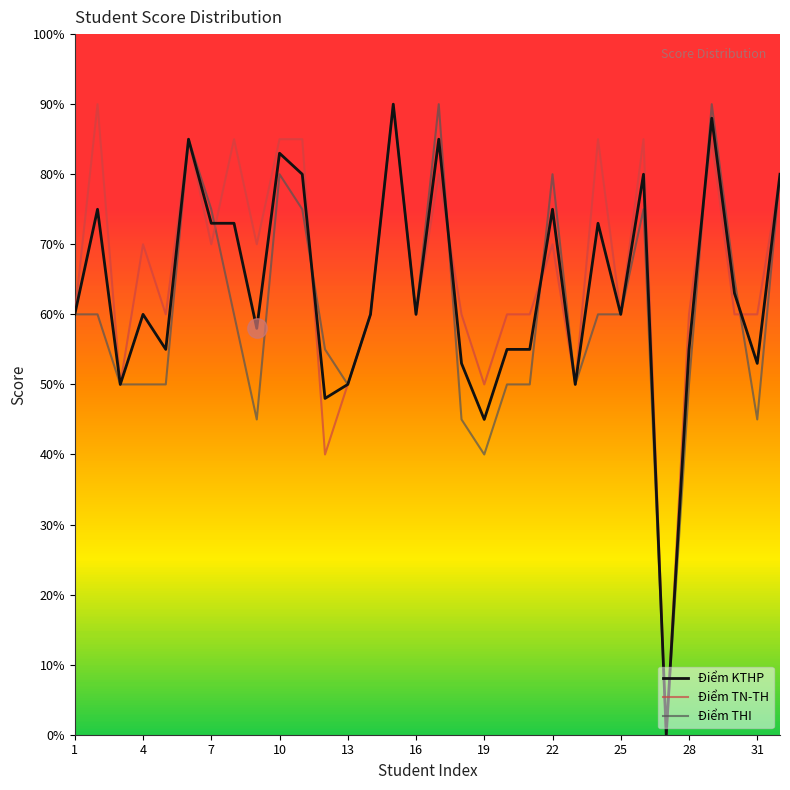

Rank the series by their maximum value, from highest to lowest.

Điểm KTHP, Điểm TN-TH, Điểm THI